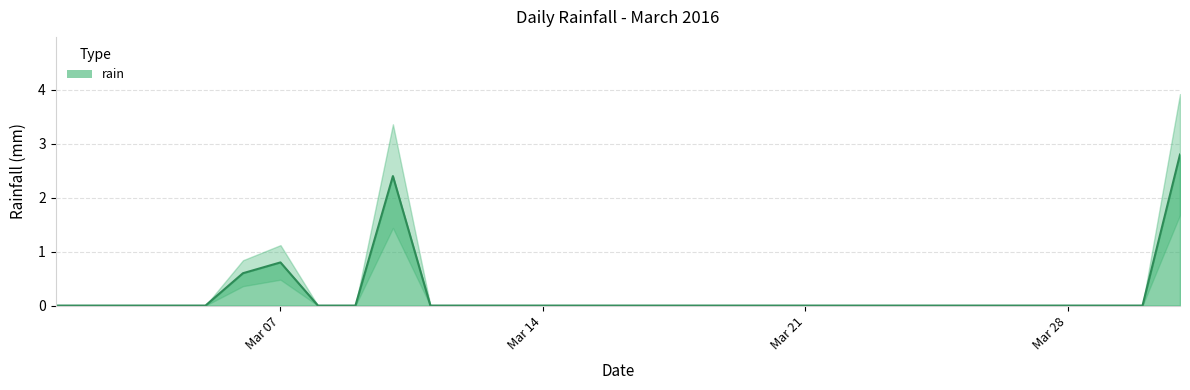

Between 2016-03-31 and 2016-03-04, which is larger?

2016-03-31